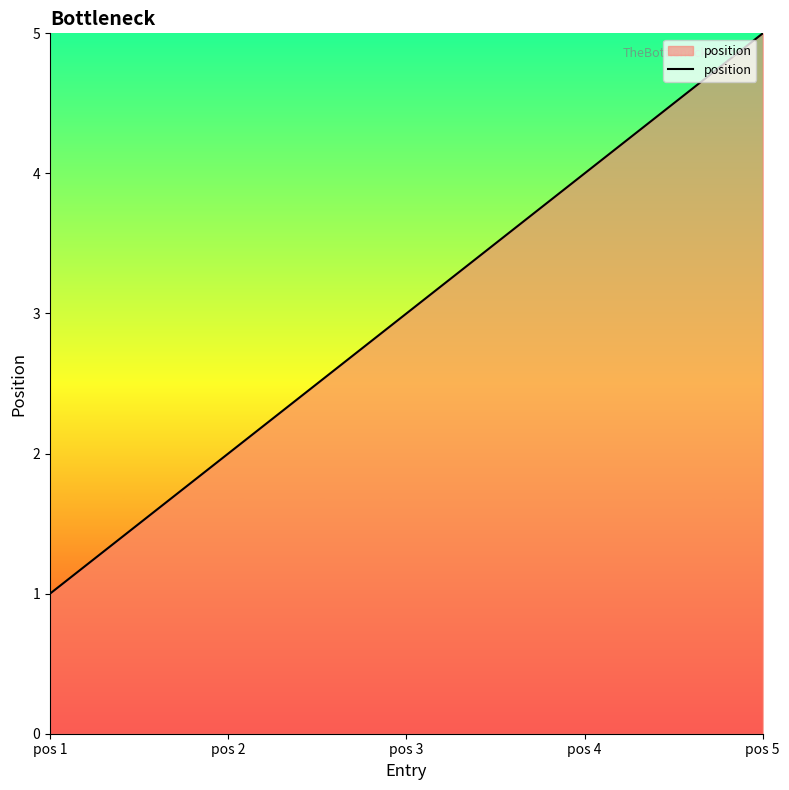

Where is the data nearest to the value 3?

pos 3